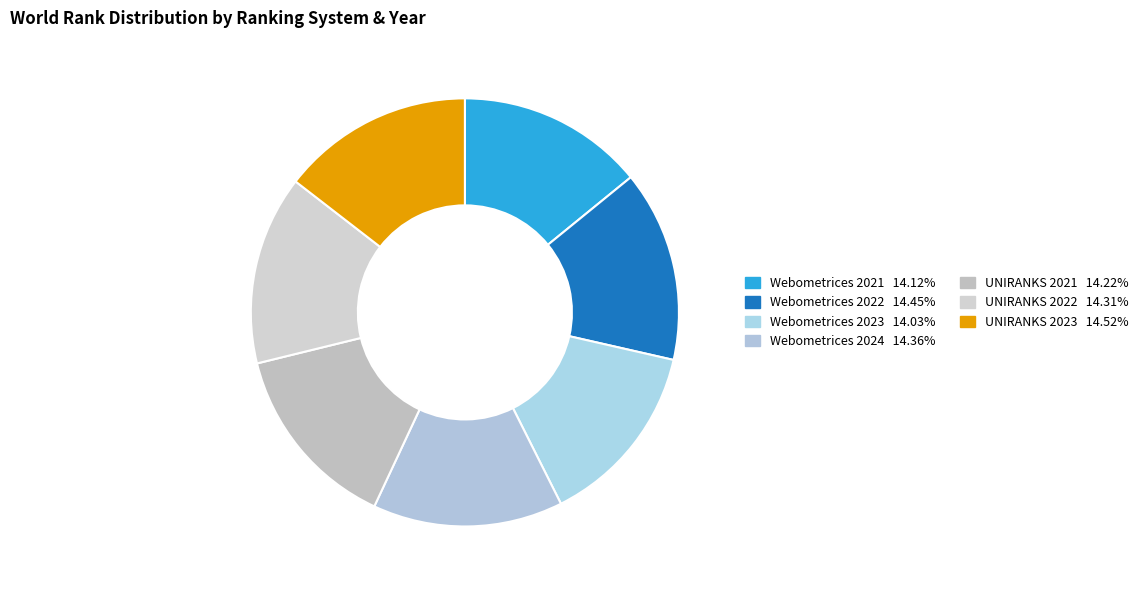

Which slice is the smallest?

Webometrices 2023